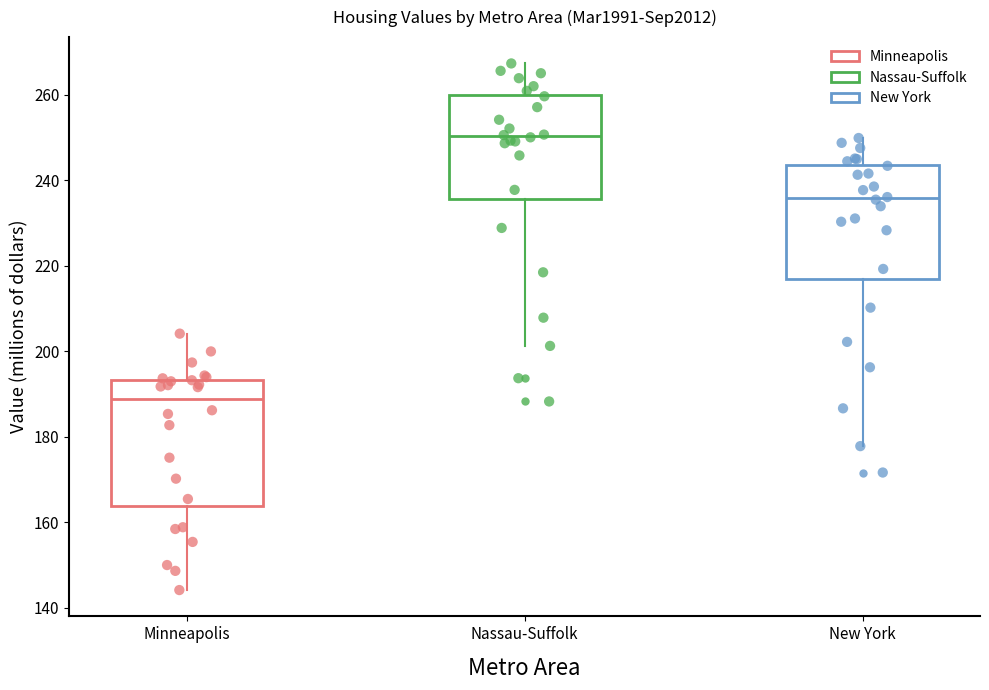

Reading left to right, read every box against the y-axis: the position of its median line, the range the box covers, and the ends of its whiskers. The values are not printed on the chart, so give them approximately, as read against the axis.

Minneapolis: median 188, box 164 to 194, whiskers 144 to 204
Nassau-Suffolk: median 250, box 236 to 260, whiskers 202 to 268
New York: median 236, box 216 to 244, whiskers 178 to 250